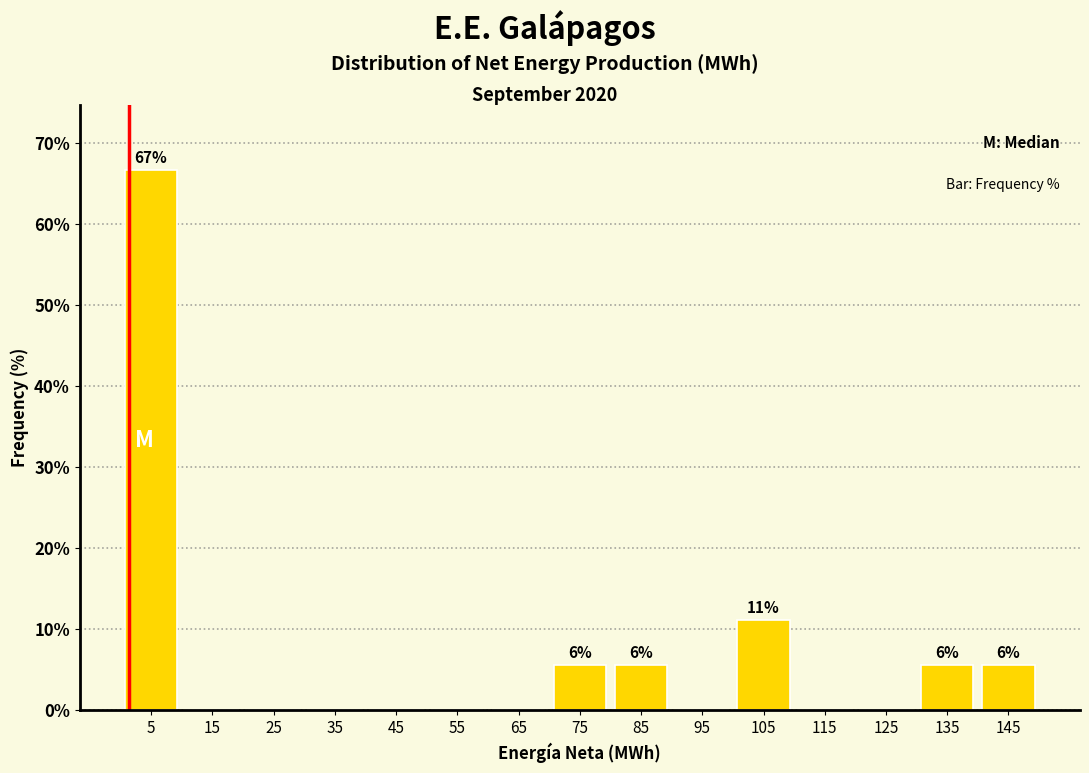

Over which range of the x-axis is the bar tallest?

0 to 10